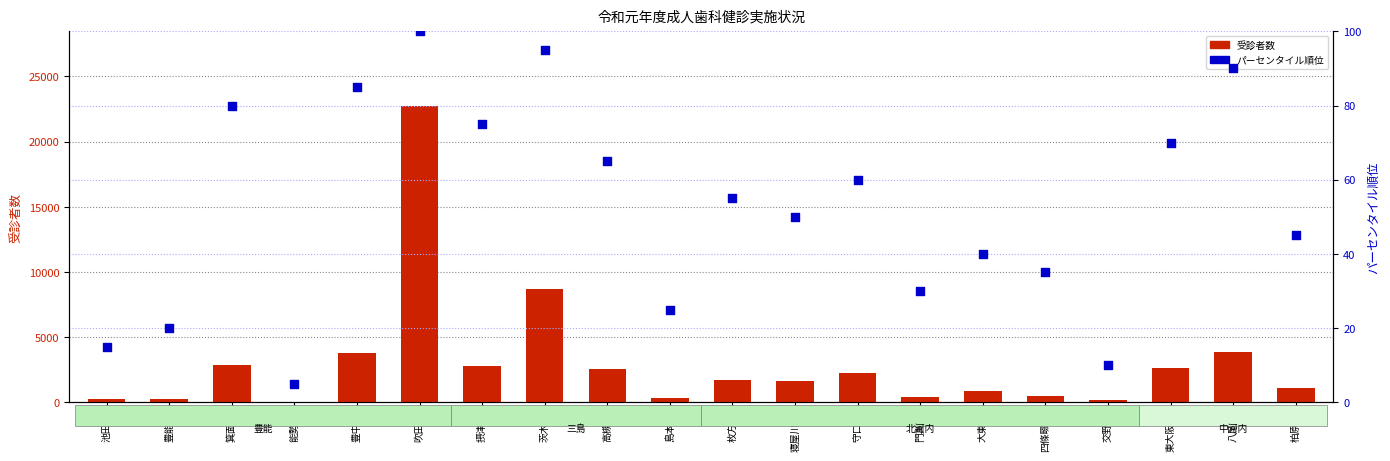

What is the total value across all series at 摂津市?

2855